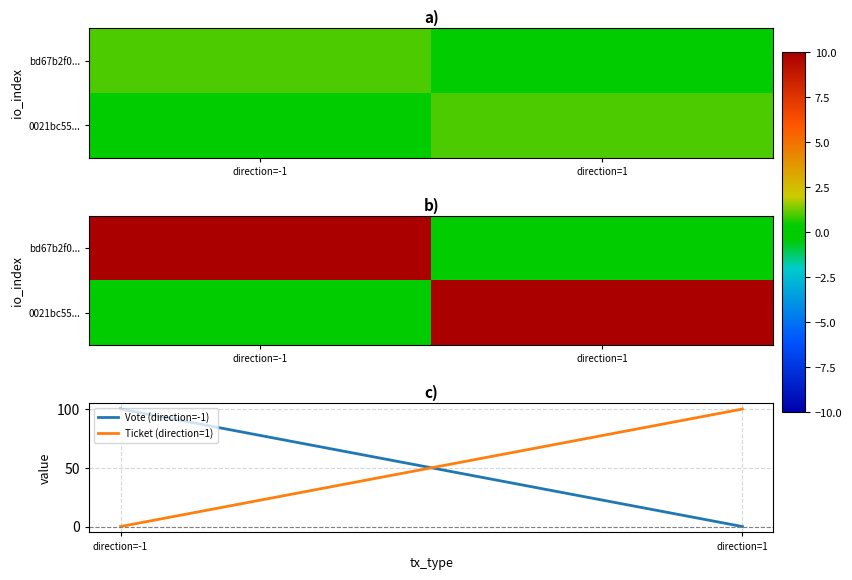

Is it true that 0021bc55... equals 3 at direction=1?

False